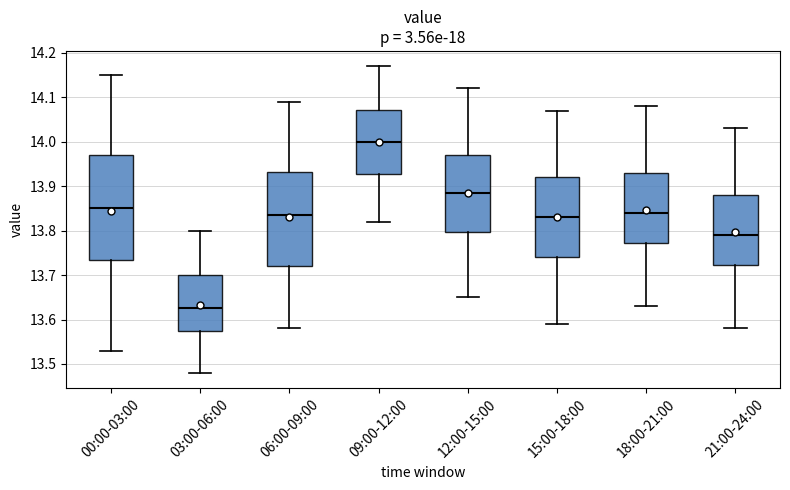

Reading left to right, read every box against the y-axis: the position of its median line, the range the box covers, and the ends of its whiskers. The values are not printed on the chart, so give them approximately, as read against the axis.

00:00-03:00: median 13.85, box 13.74 to 13.97, whiskers 13.53 to 14.15
03:00-06:00: median 13.63, box 13.58 to 13.70, whiskers 13.48 to 13.80
06:00-09:00: median 13.84, box 13.72 to 13.93, whiskers 13.58 to 14.09
09:00-12:00: median 14.00, box 13.93 to 14.07, whiskers 13.82 to 14.17
12:00-15:00: median 13.89, box 13.80 to 13.97, whiskers 13.65 to 14.12
15:00-18:00: median 13.83, box 13.74 to 13.92, whiskers 13.59 to 14.07
18:00-21:00: median 13.84, box 13.77 to 13.93, whiskers 13.63 to 14.08
21:00-24:00: median 13.79, box 13.72 to 13.88, whiskers 13.58 to 14.03